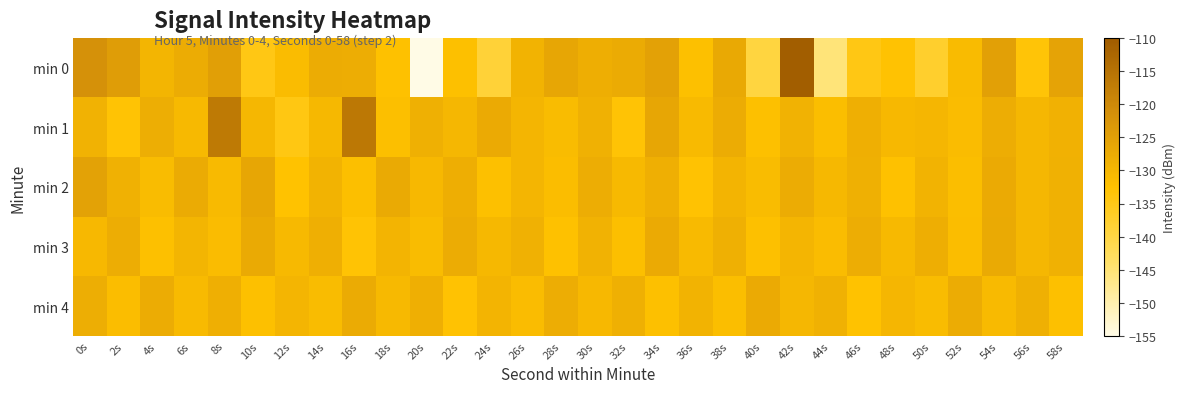

Which category has the lowest value across all series?

20s